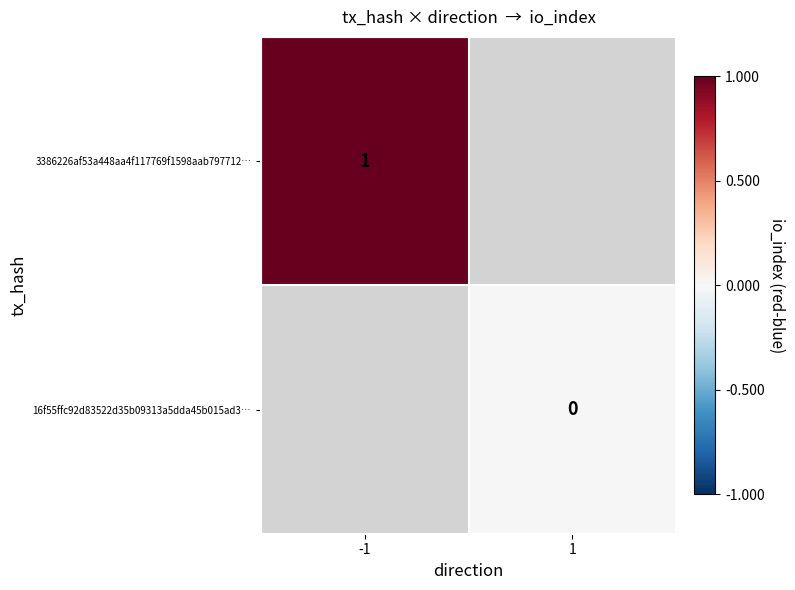

Is it true that 3386226af53a448aa4f117769f1598aab797712… equals 1 at -1?

True